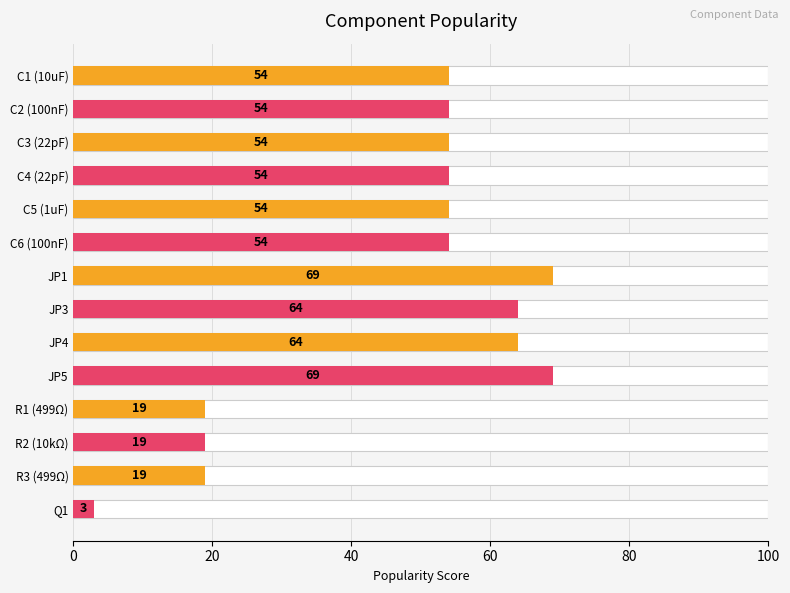

What is the value of the 11th bar from the left?

19